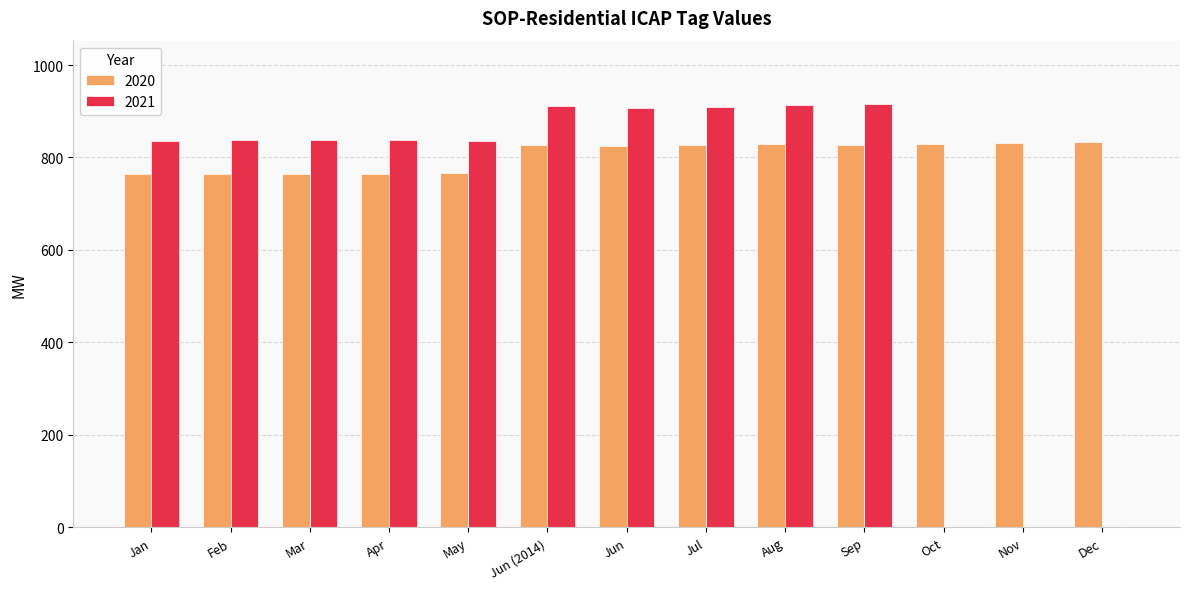

Is it true that 2021 equals 405.1 at Jan?

False